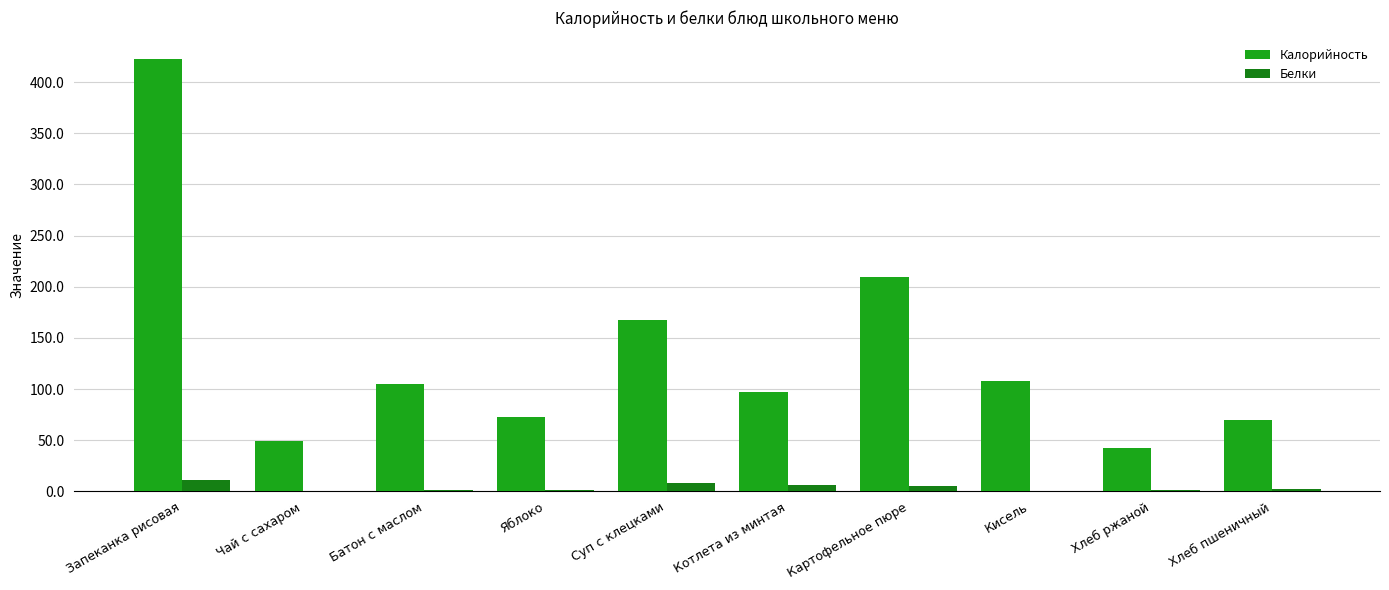

Are the bars horizontal?

No